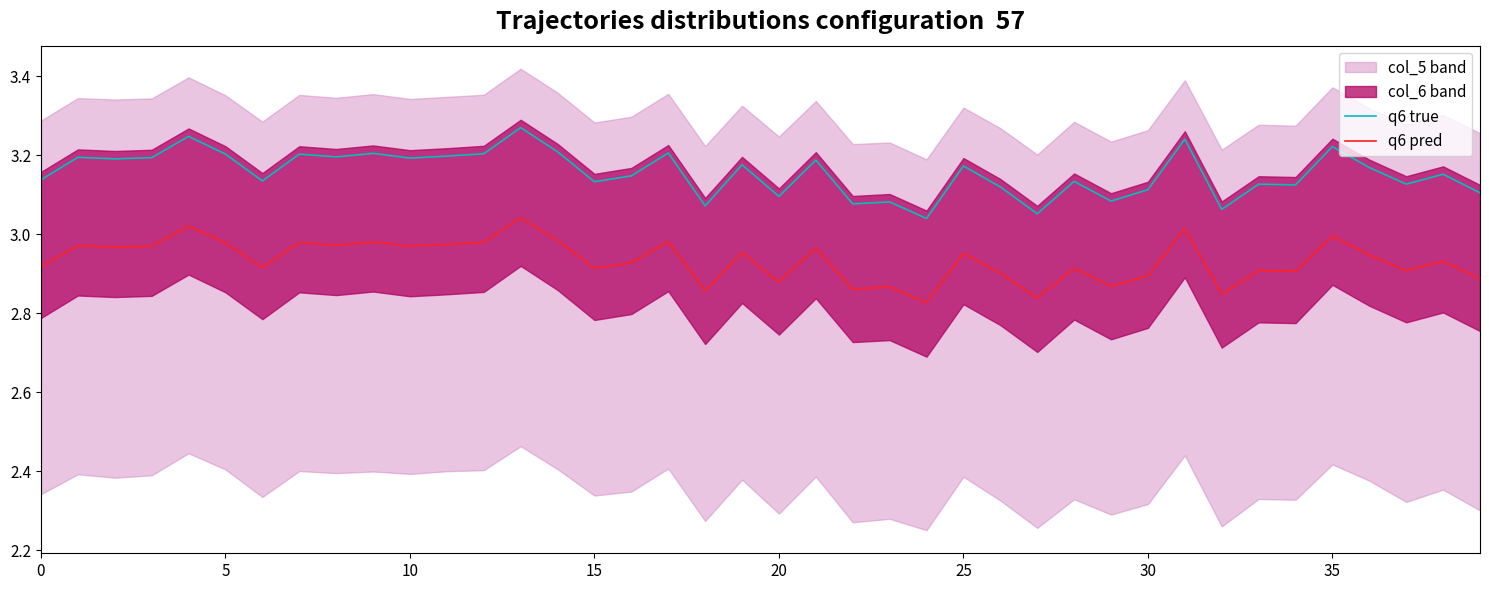

How many interior local valleys does the q6 pred series have?

14